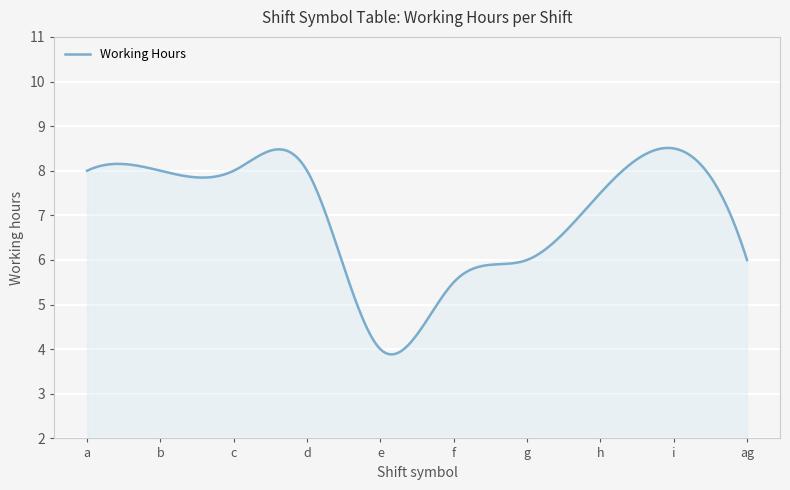

What is the smallest value displayed?

3.9